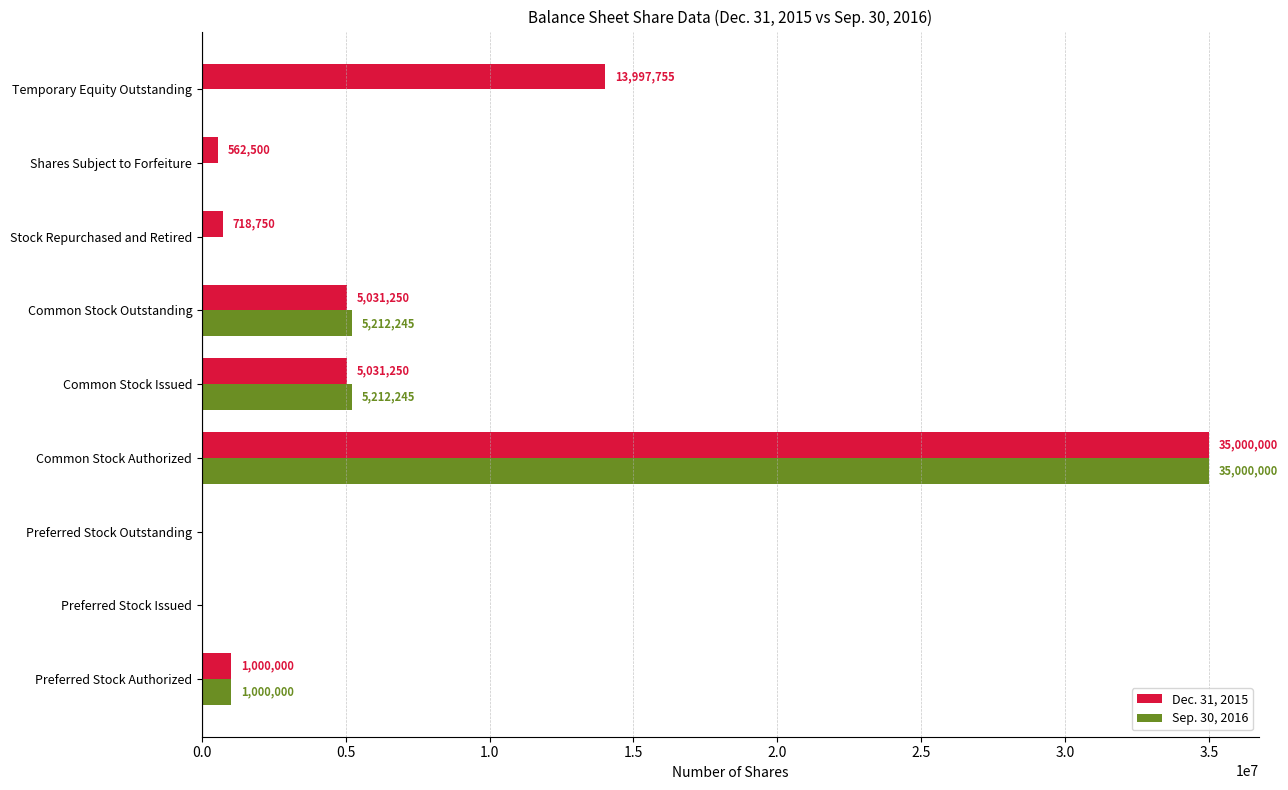

Read the Sep. 30, 2016 value at Common Stock Issued, to the nearest 100.

5212200